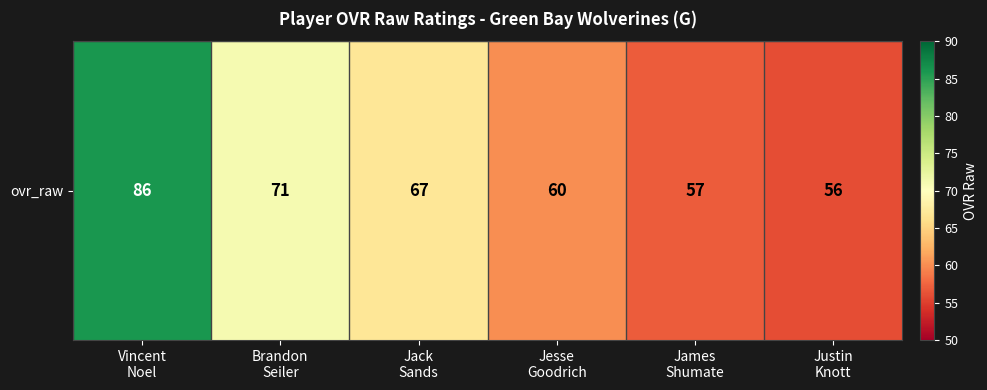

What is the sum of the values at Brandon
Seiler and Jack
Sands?

138